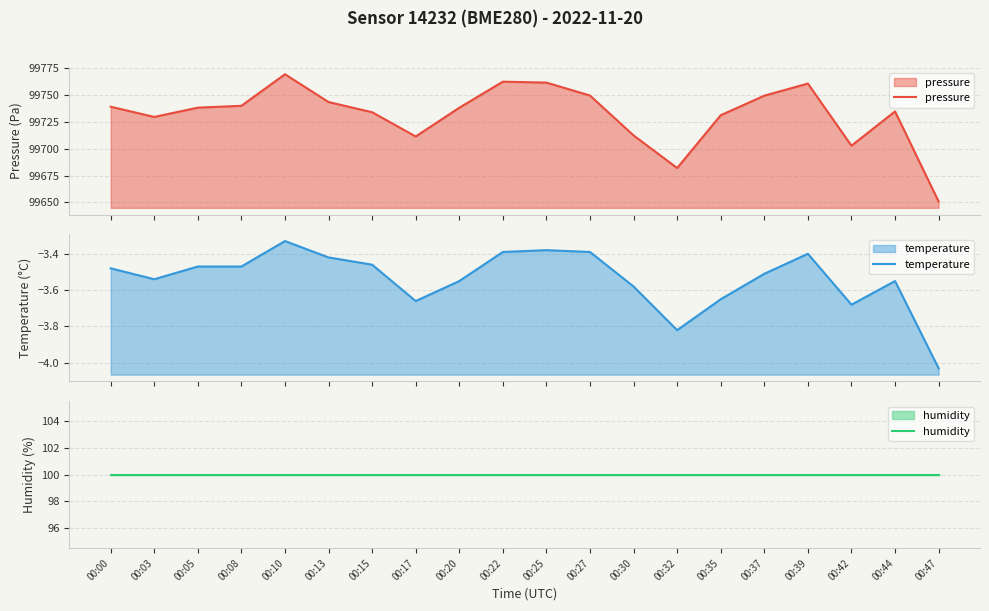

What is the difference between the temperature values at 00:37 and 00:39?

0.1